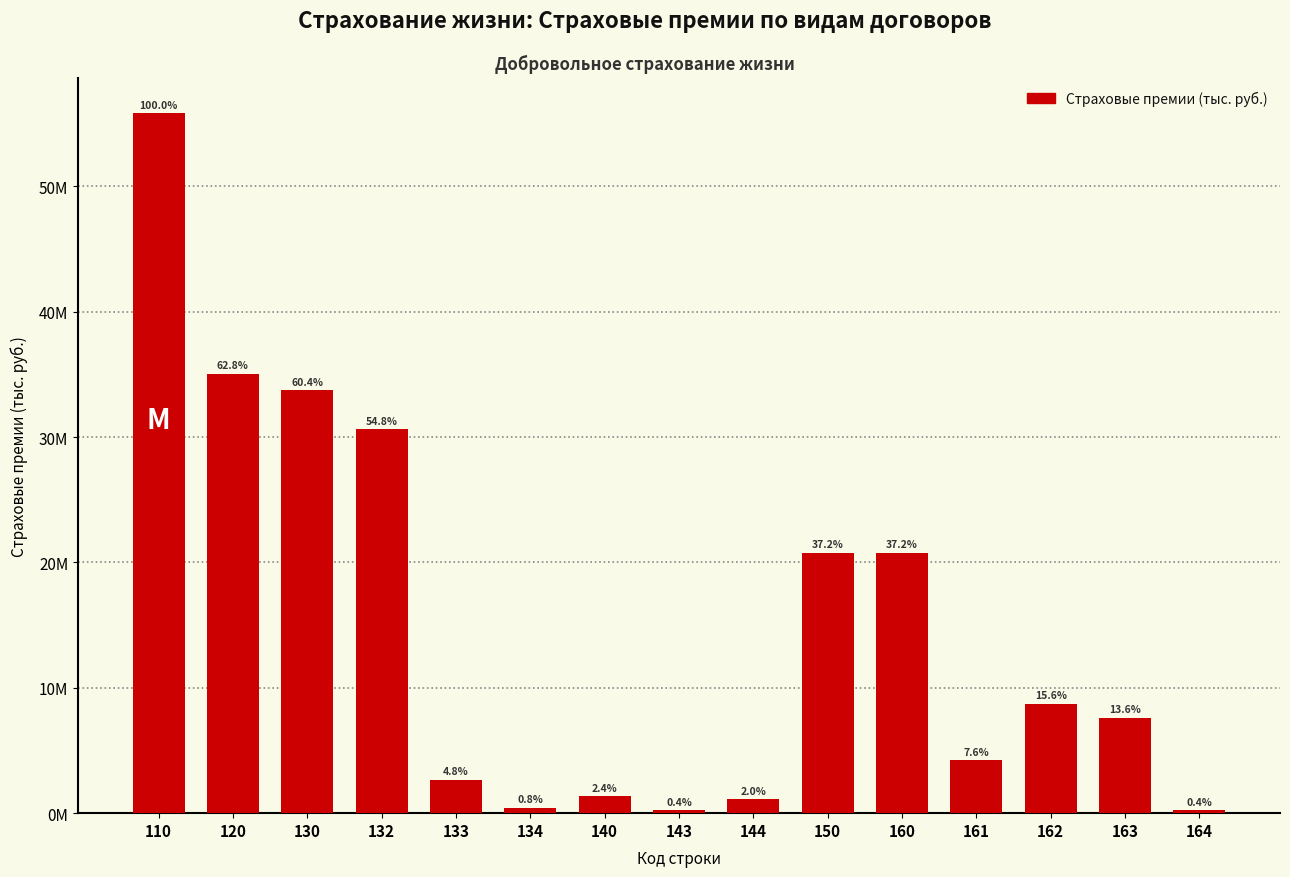

Are the bars horizontal?

No